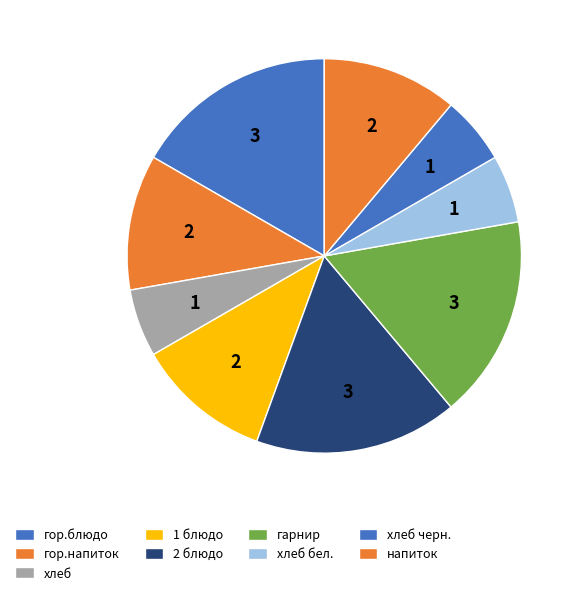

Does any single category account for the majority?

No